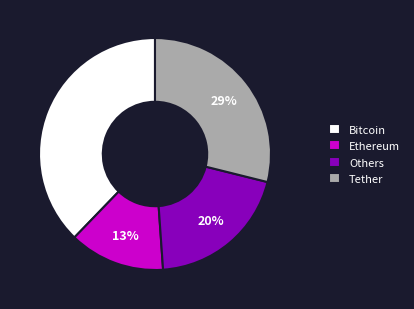

What is the smallest slice in the pie chart?

Ethereum